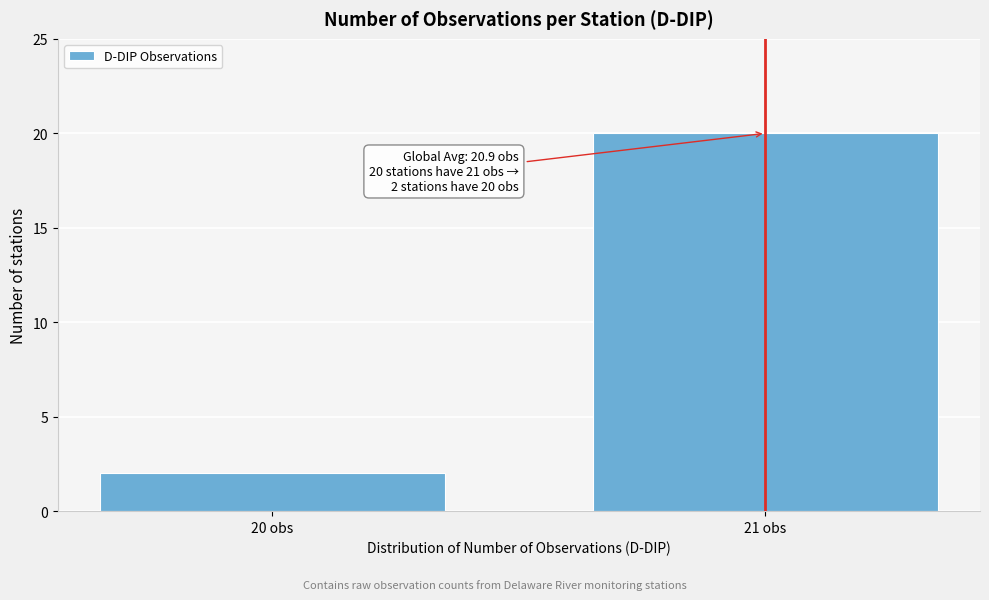

Reading right to left, transcribe all the data shown in this chart.

21 obs=20	20 obs=2